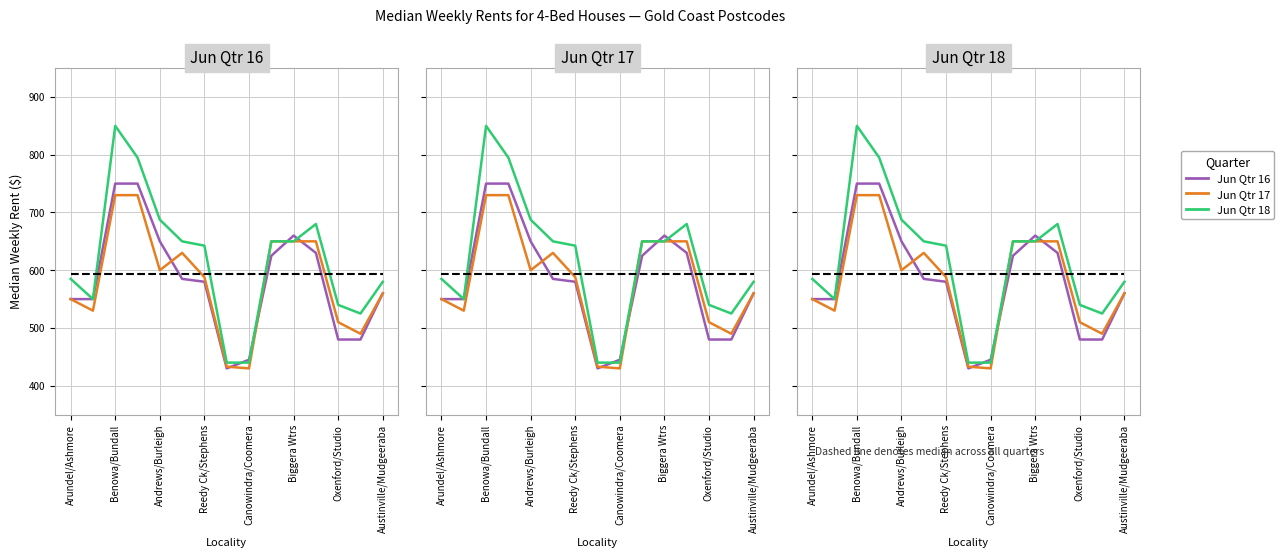

What is the minimum value shown in the chart?

430.0